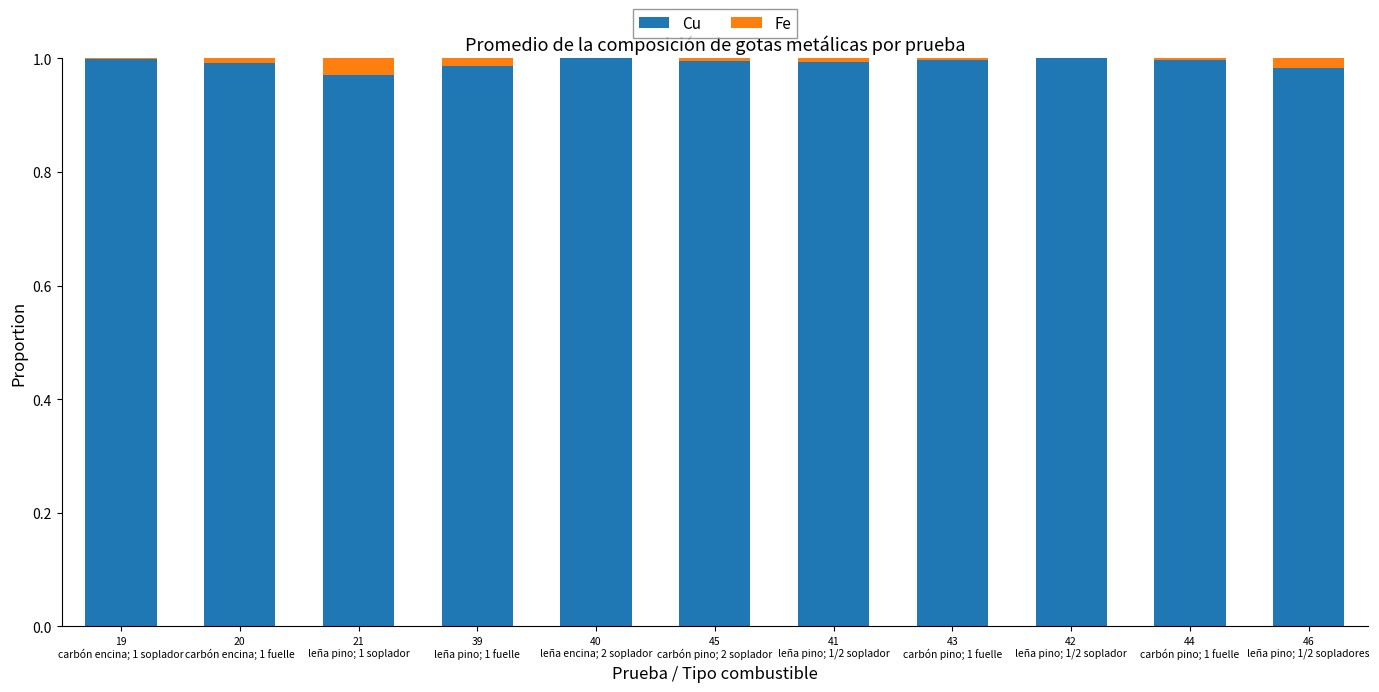

True or false: Cu has a value of 1.3 at 45
carbón pino; 2 soplador.

False